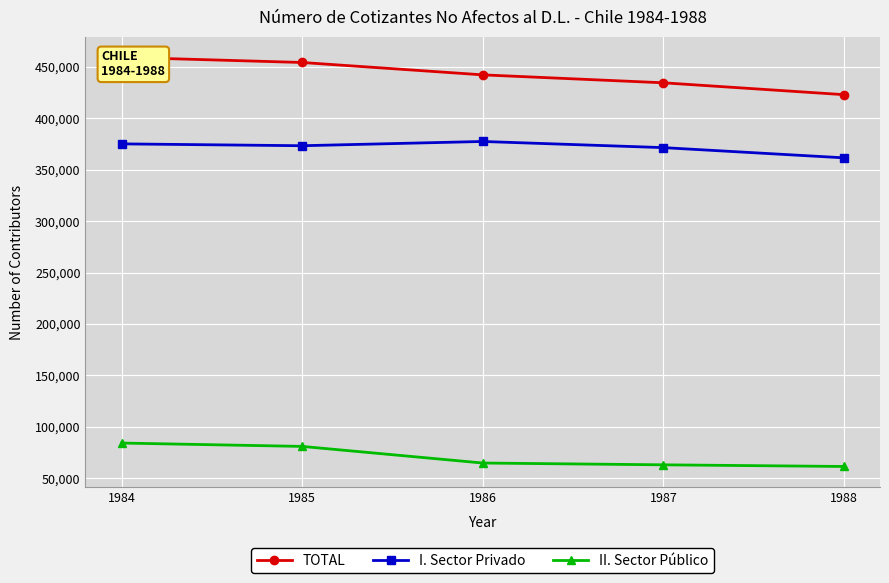

List the series in order of their peak value, highest first.

TOTAL, I. Sector Privado, II. Sector Público